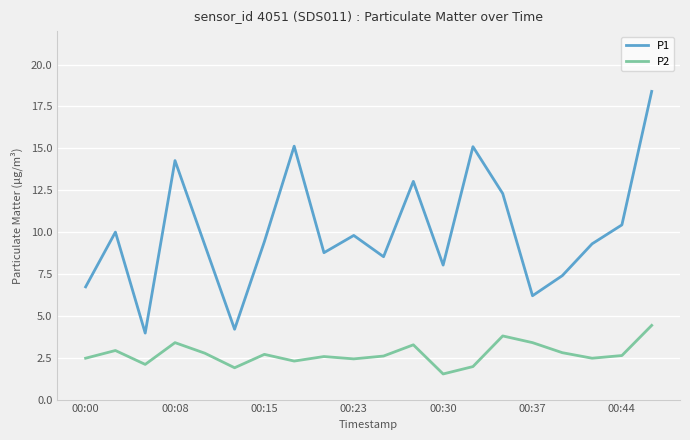

How many lines are shown in the chart?

2